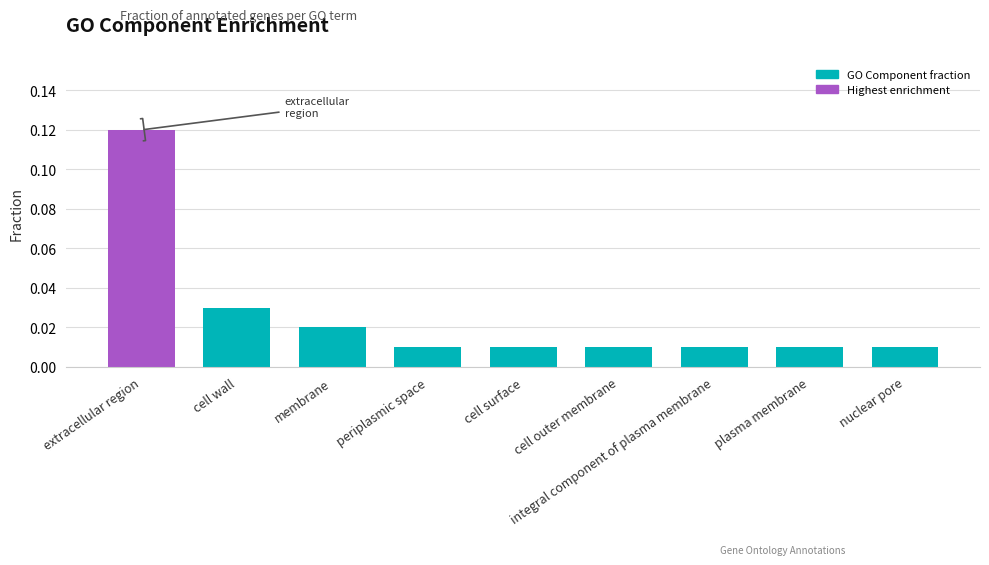

What position from the left is plasma membrane?

8